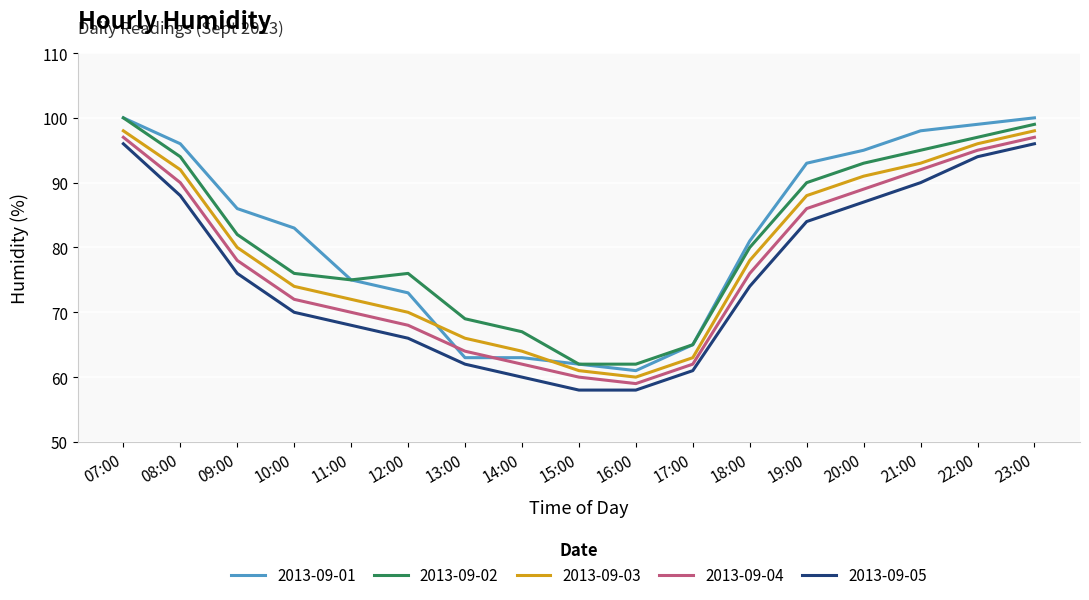

Reading left to right, list all the values displayed in this chart.

2013-09-01: 07:00=100	08:00=96	09:00=86	10:00=83	11:00=75	12:00=73	13:00=63	14:00=63	15:00=62	16:00=61	17:00=65	18:00=81	19:00=93	20:00=95	21:00=98	22:00=99	23:00=100
2013-09-02: 07:00=100	08:00=94	09:00=82	10:00=76	11:00=75	12:00=76	13:00=69	14:00=67	15:00=62	16:00=62	17:00=65	18:00=80	19:00=90	20:00=93	21:00=95	22:00=97	23:00=99
2013-09-03: 07:00=98	08:00=92	09:00=80	10:00=74	11:00=72	12:00=70	13:00=66	14:00=64	15:00=61	16:00=60	17:00=63	18:00=78	19:00=88	20:00=91	21:00=93	22:00=96	23:00=98
2013-09-04: 07:00=97	08:00=90	09:00=78	10:00=72	11:00=70	12:00=68	13:00=64	14:00=62	15:00=60	16:00=59	17:00=62	18:00=76	19:00=86	20:00=89	21:00=92	22:00=95	23:00=97
2013-09-05: 07:00=96	08:00=88	09:00=76	10:00=70	11:00=68	12:00=66	13:00=62	14:00=60	15:00=58	16:00=58	17:00=61	18:00=74	19:00=84	20:00=87	21:00=90	22:00=94	23:00=96